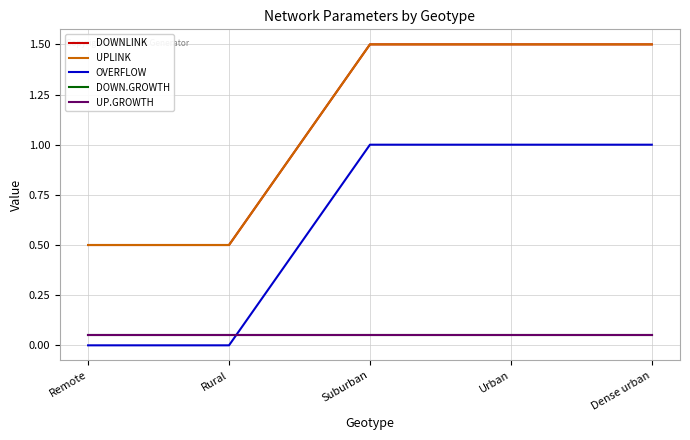

Between Rural and Suburban, which series saw the biggest shift?

DOWNLINK